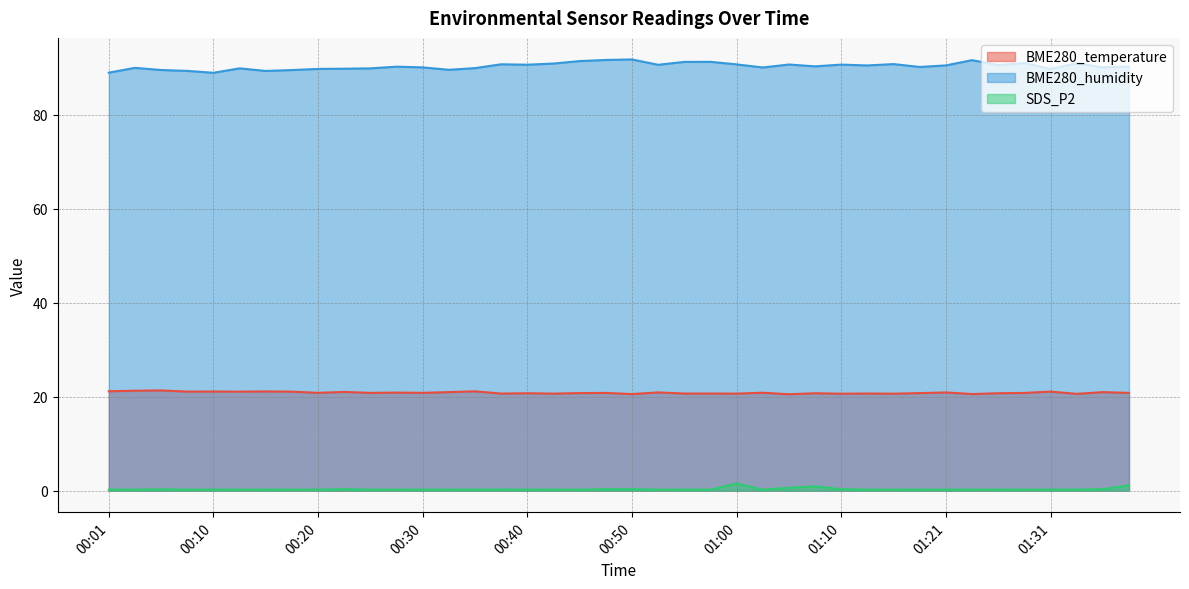

At which label does BME280_humidity first exceed 90?

00:03